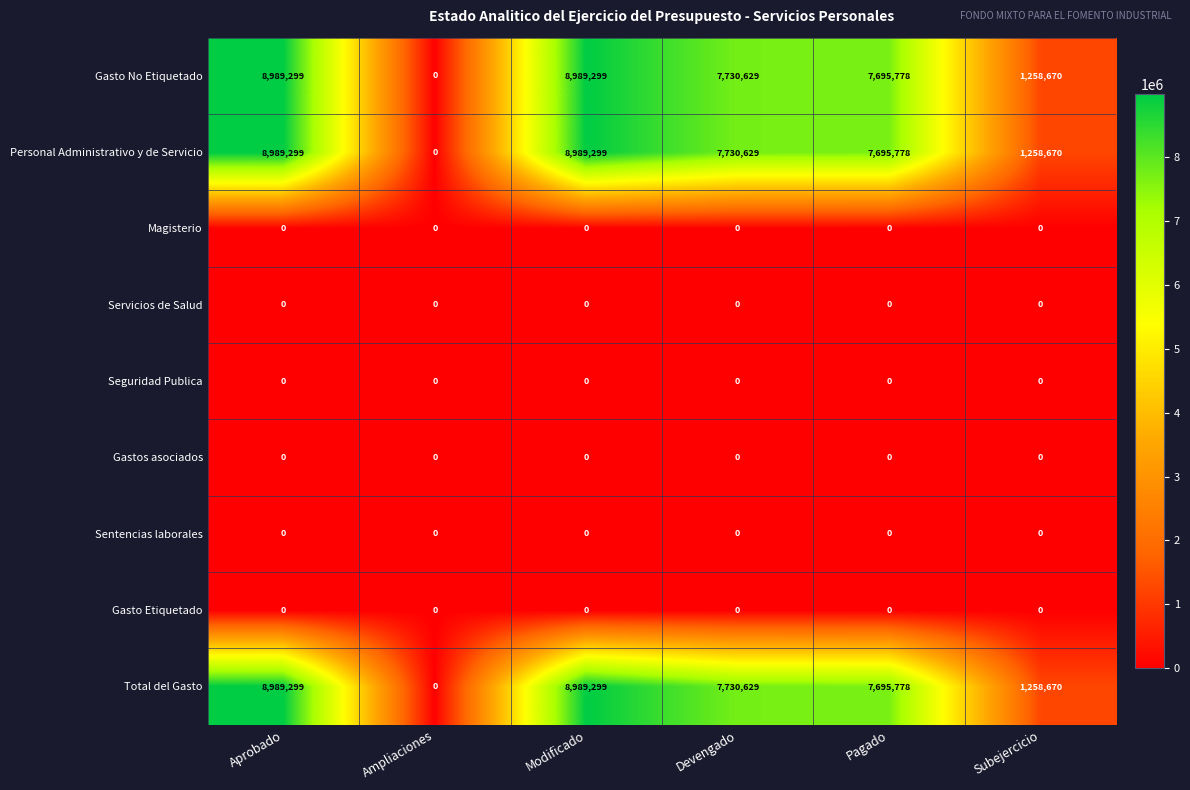

What is the maximum value for Personal Administrativo y de Servicio?

8989299